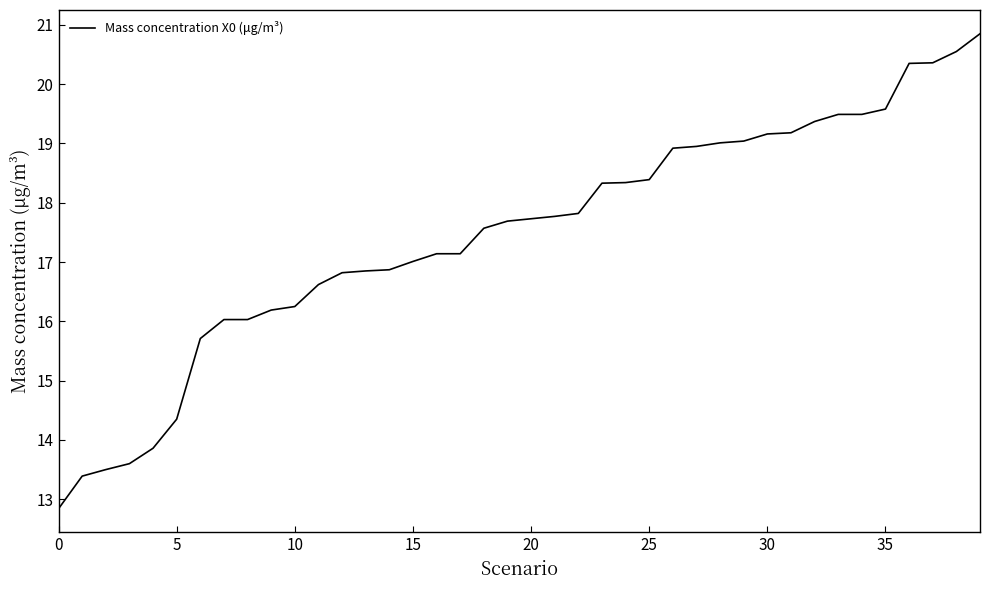

What is the smallest value displayed?

12.8